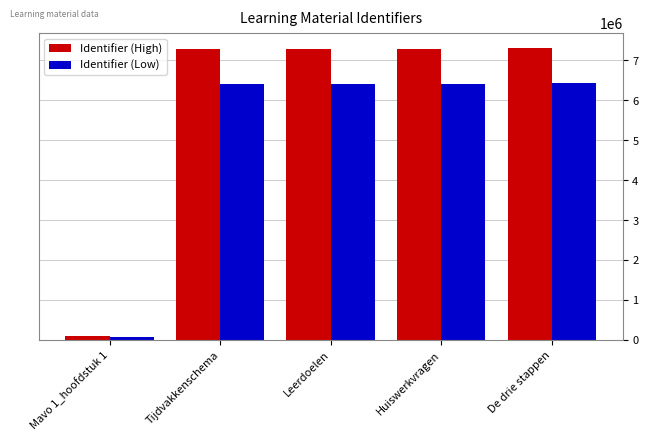

Count the number of categories in the chart.

5